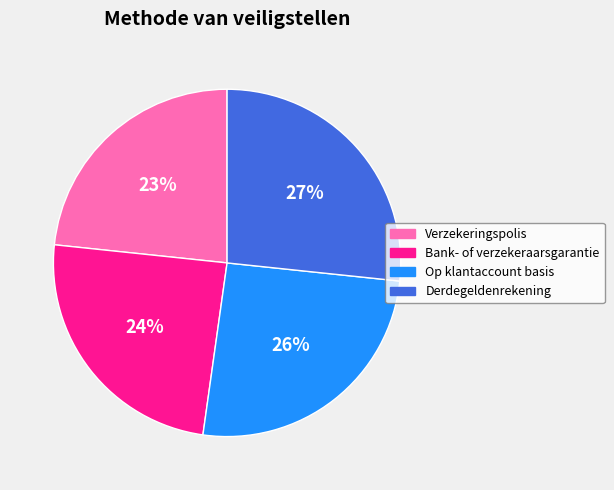

To the nearest percent, what portion does Derdegeldenrekening represent?

27%